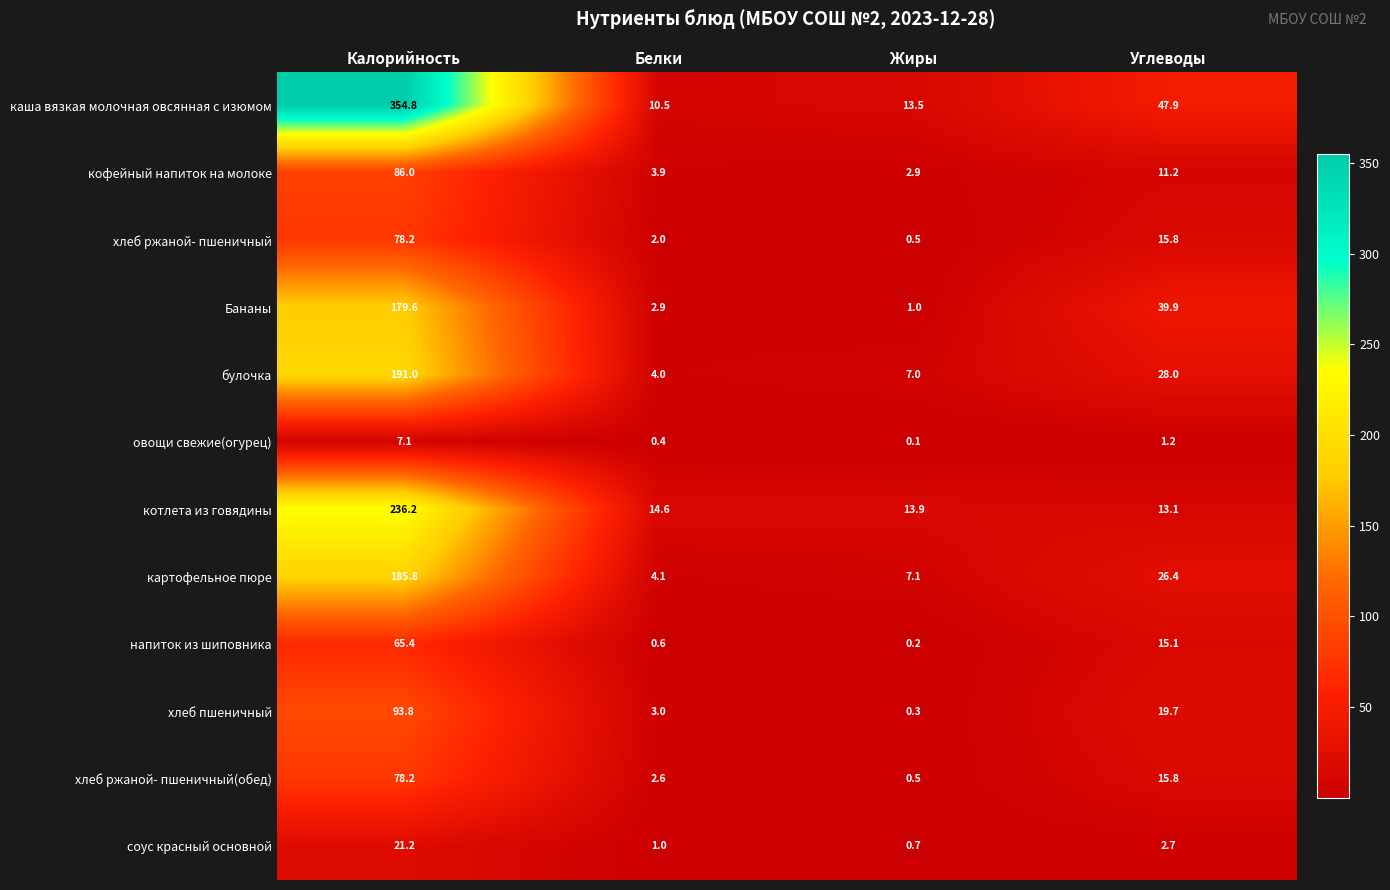

What is the minimum value for Бананы?

1.0